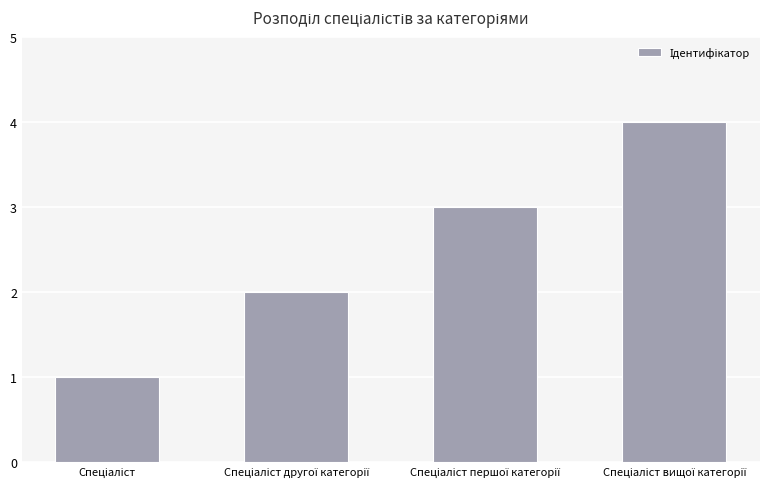

How many bars are there in total?

4